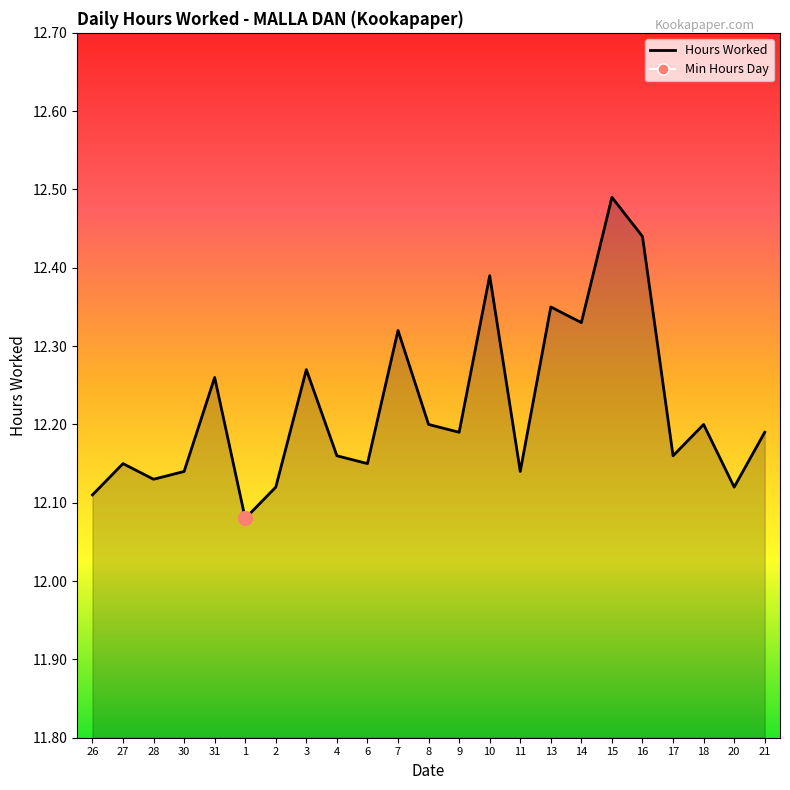

What position from the left is 2?

7